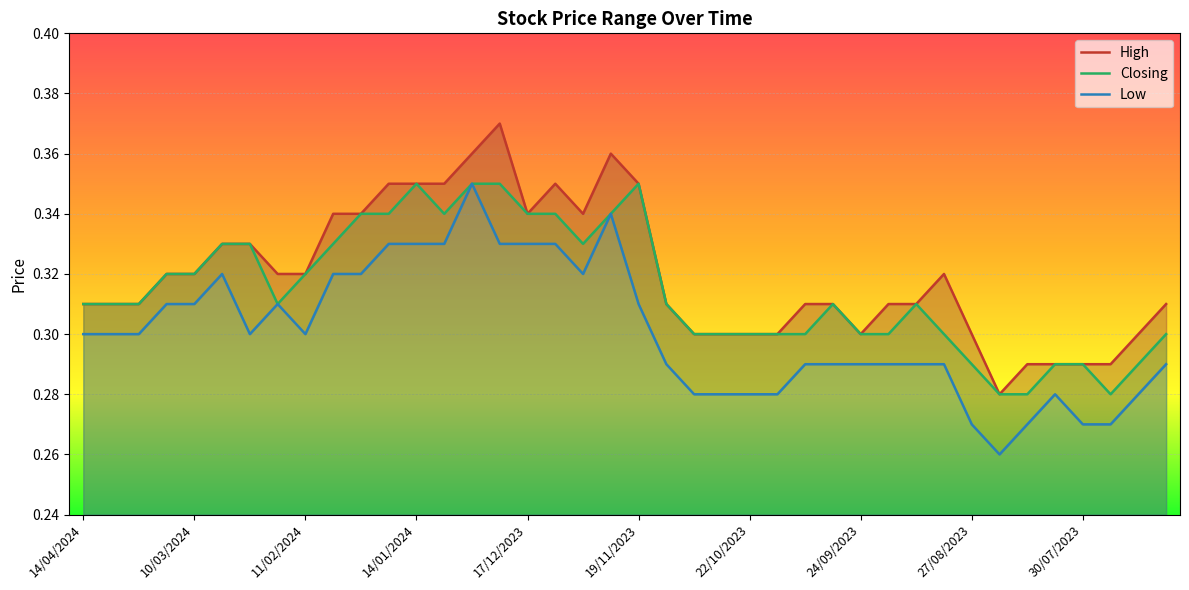

Reading left to right, what are all the values shown in this chart?

High: 0.3	0.3	0.3	0.3	0.3	0.3	0.3	0.3	0.3	0.3	0.3	0.3	0.3	0.3	0.4	0.4	0.3	0.3	0.3	0.4	0.3	0.3	0.3	0.3	0.3	0.3	0.3	0.3	0.3	0.3	0.3	0.3	0.3	0.3	0.3	0.3	0.3	0.3	0.3	0.3
Closing: 0.3	0.3	0.3	0.3	0.3	0.3	0.3	0.3	0.3	0.3	0.3	0.3	0.3	0.3	0.3	0.3	0.3	0.3	0.3	0.3	0.3	0.3	0.3	0.3	0.3	0.3	0.3	0.3	0.3	0.3	0.3	0.3	0.3	0.3	0.3	0.3	0.3	0.3	0.3	0.3
Low: 0.3	0.3	0.3	0.3	0.3	0.3	0.3	0.3	0.3	0.3	0.3	0.3	0.3	0.3	0.3	0.3	0.3	0.3	0.3	0.3	0.3	0.3	0.3	0.3	0.3	0.3	0.3	0.3	0.3	0.3	0.3	0.3	0.3	0.3	0.3	0.3	0.3	0.3	0.3	0.3